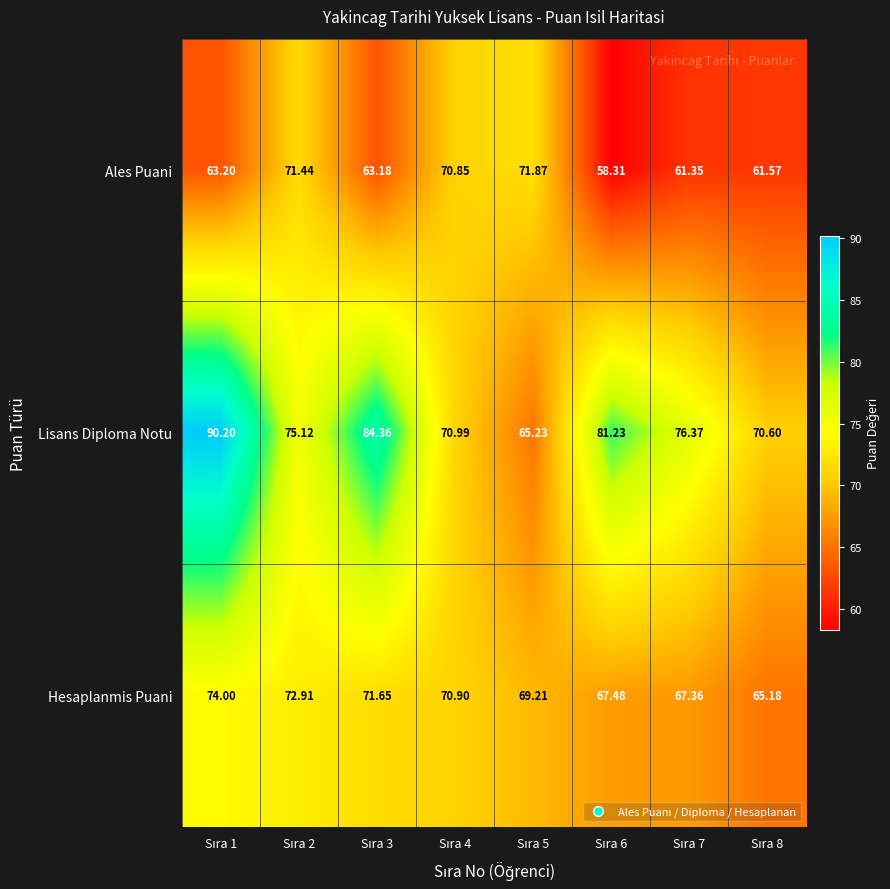

Which series has the largest total across all categories?

Lisans Diploma Notu